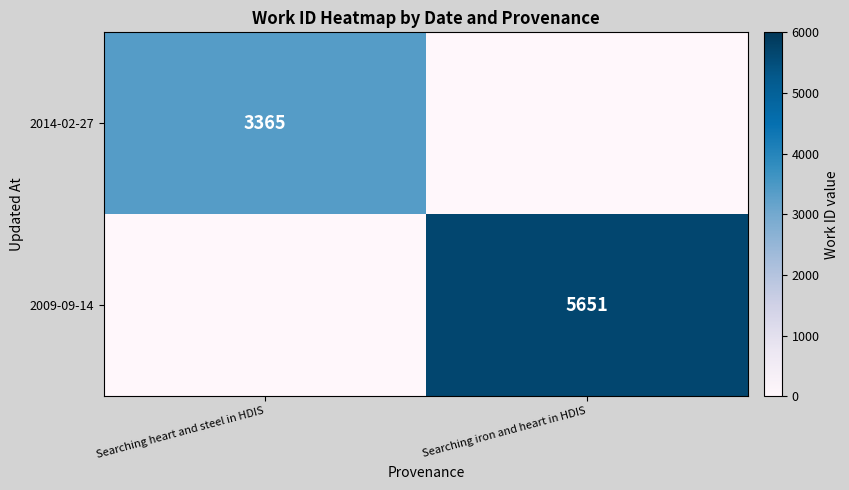

True or false: 2014-02-27 has a value of 3365 at Searching heart and steel in HDIS.

True